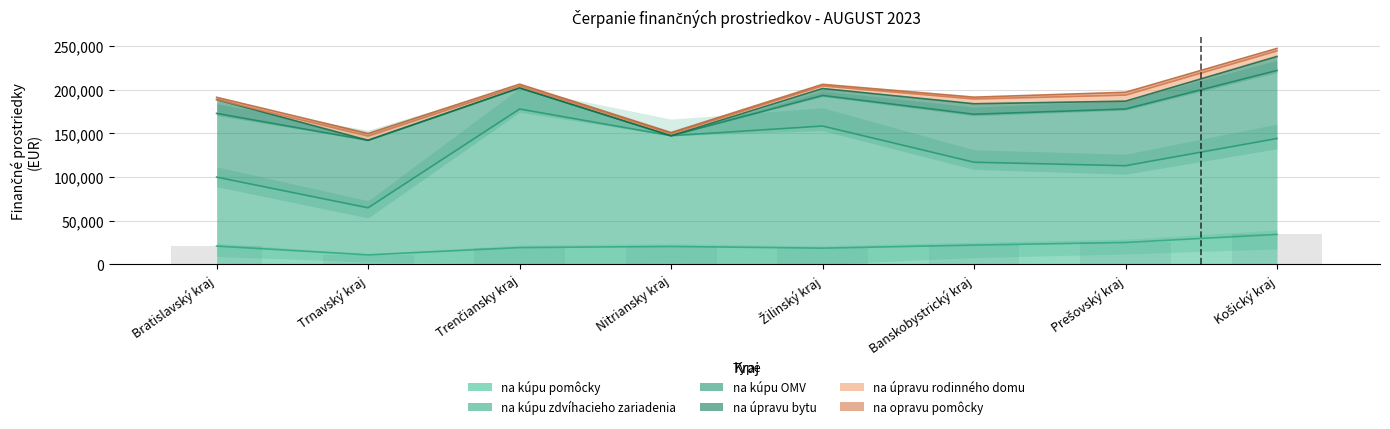

What is the sum of the na kúpu zdvíhacieho zariadenia values at Trnavský kraj and Nitriansky kraj?

180937.9